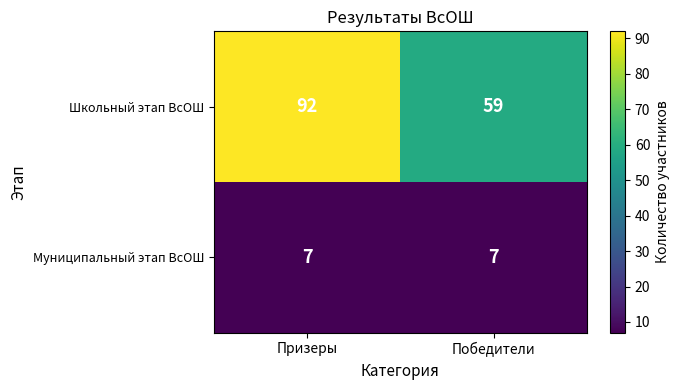

Reading right to left, extract all data points from this chart.

Школьный этап ВсОШ: 59	92
Муниципальный этап ВсОШ: 7	7